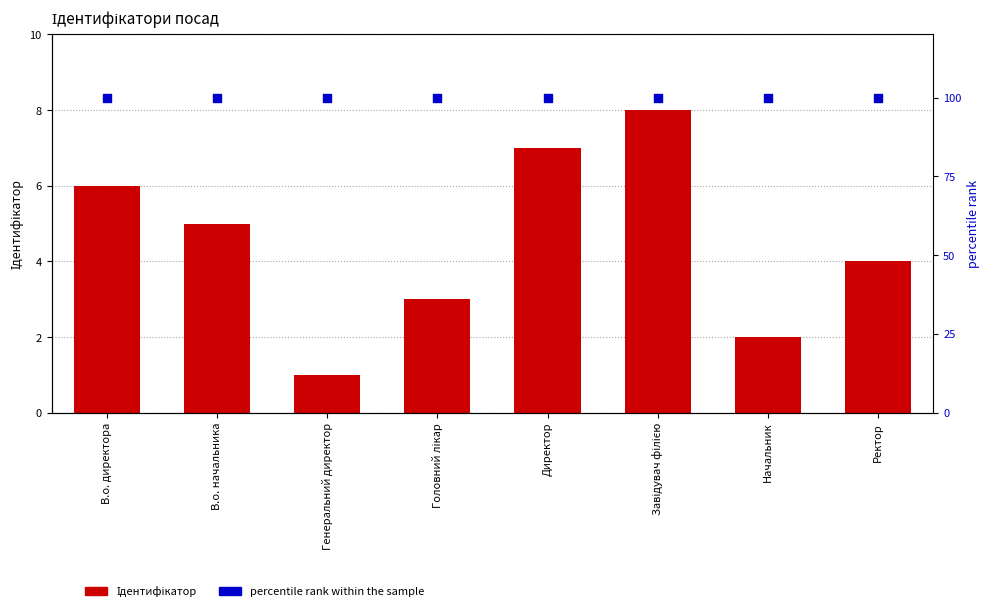

Which series has the largest total across all categories?

percentile rank within the sample